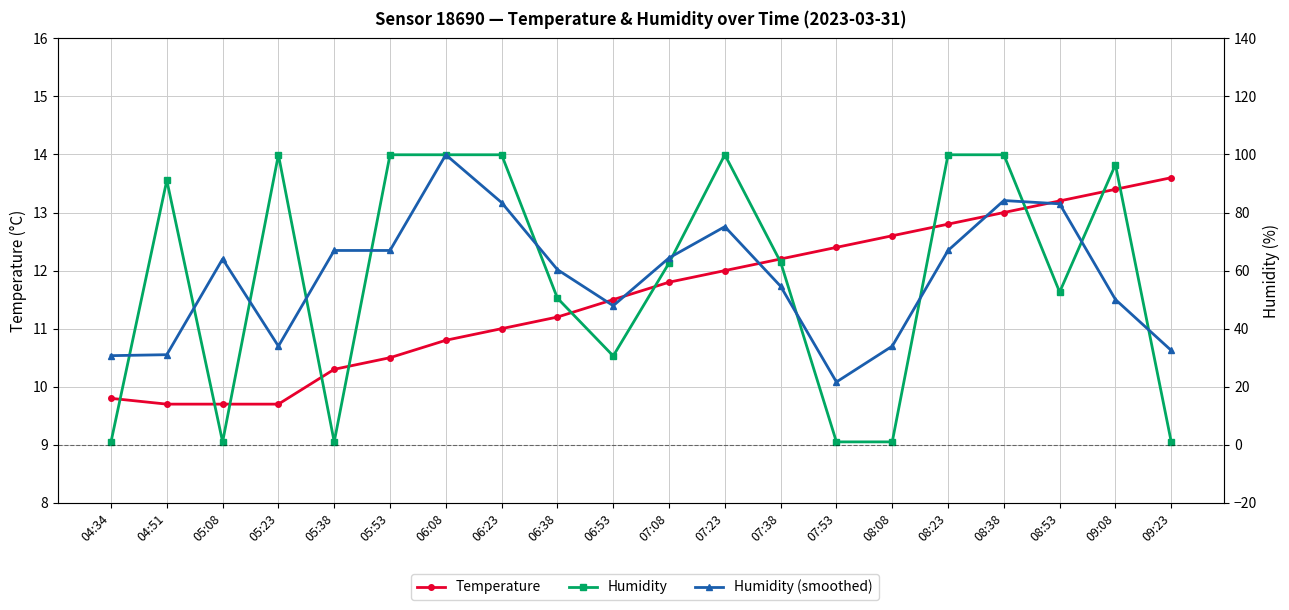

Read the Temperature value at 07:23.

12.0